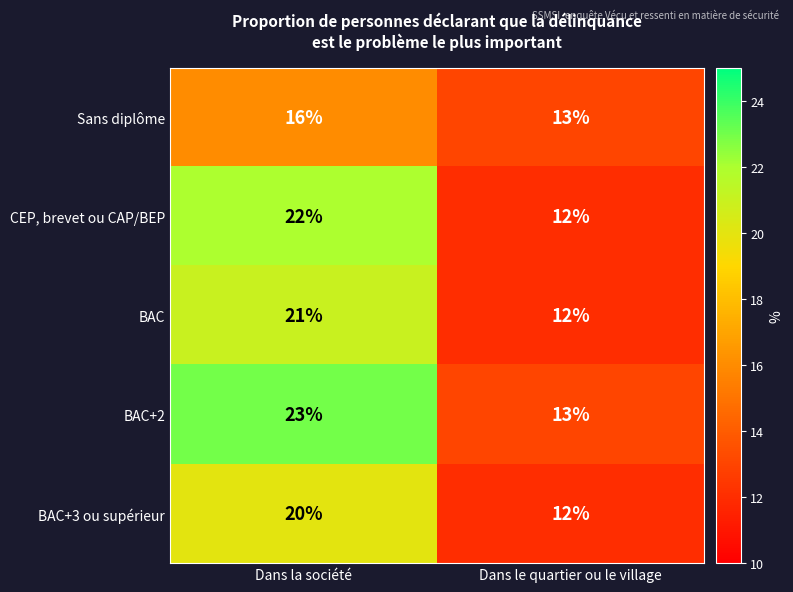

What is the total value across all series at Dans le quartier ou le village?

62